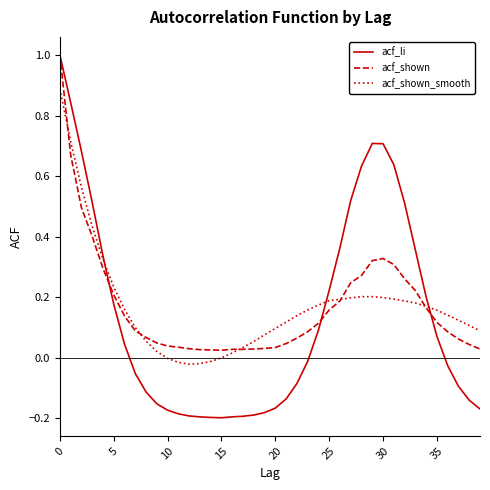

Which series has the largest range (max minus min)?

acf_li